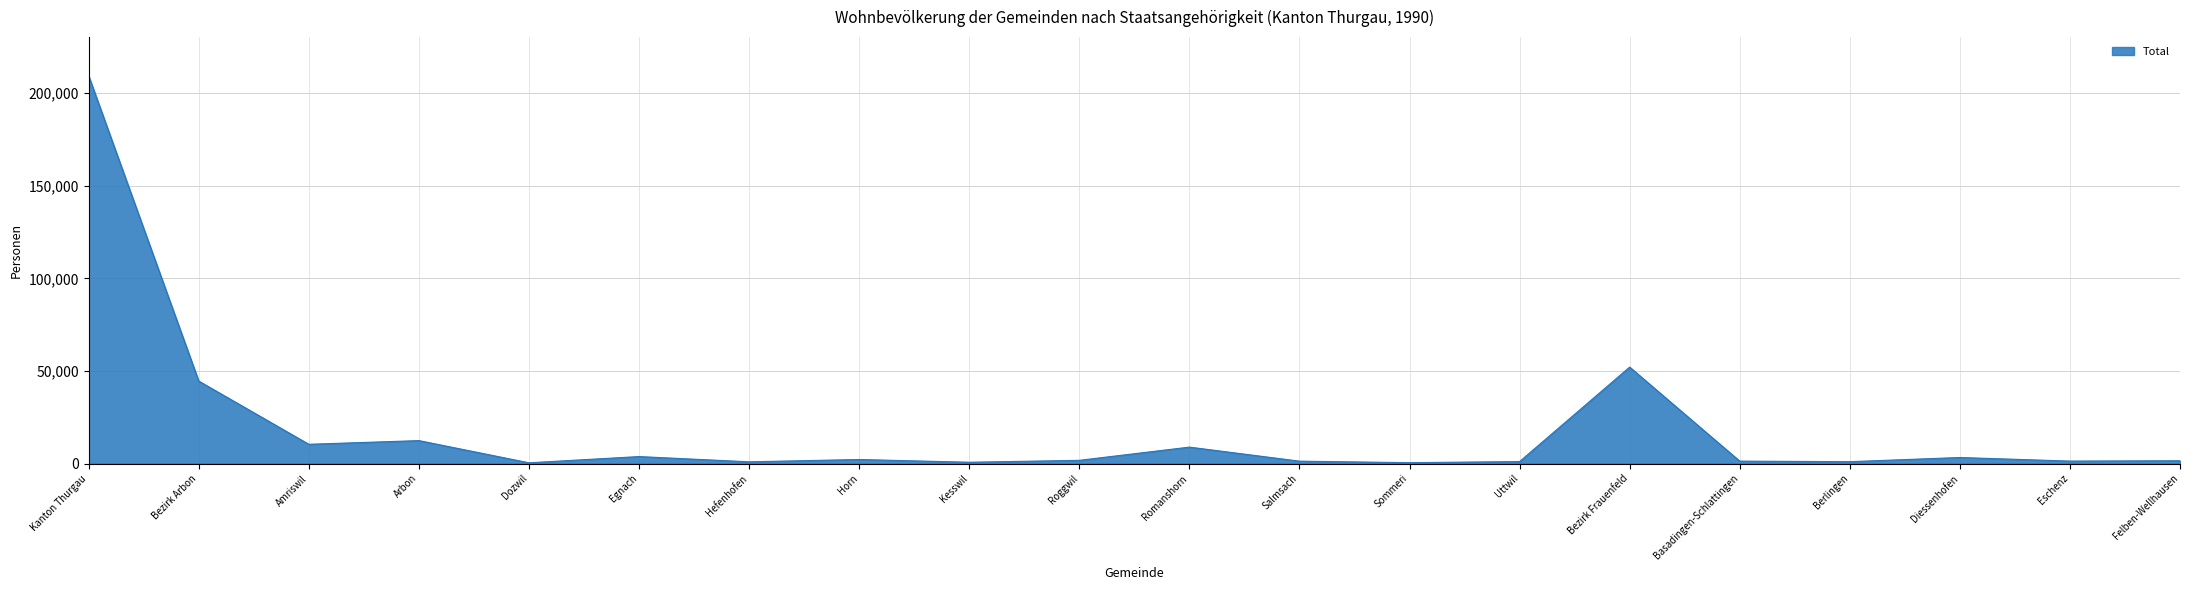

Which has a higher value, Salmsach or Bezirk Arbon?

Bezirk Arbon